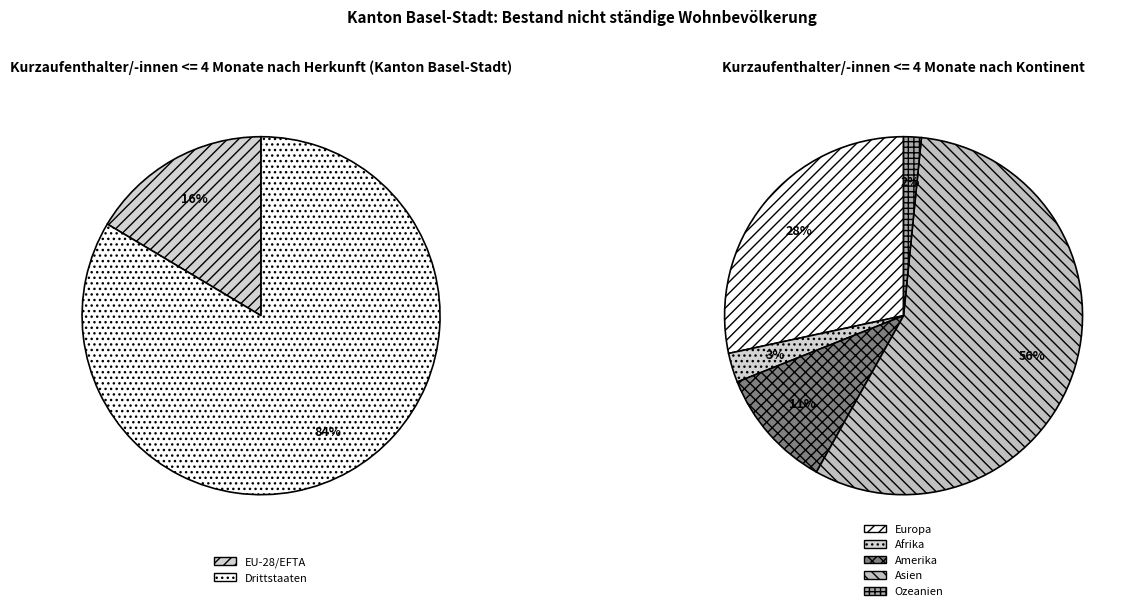

True or false: Gesamttotal accounts for 35% of the total.

False